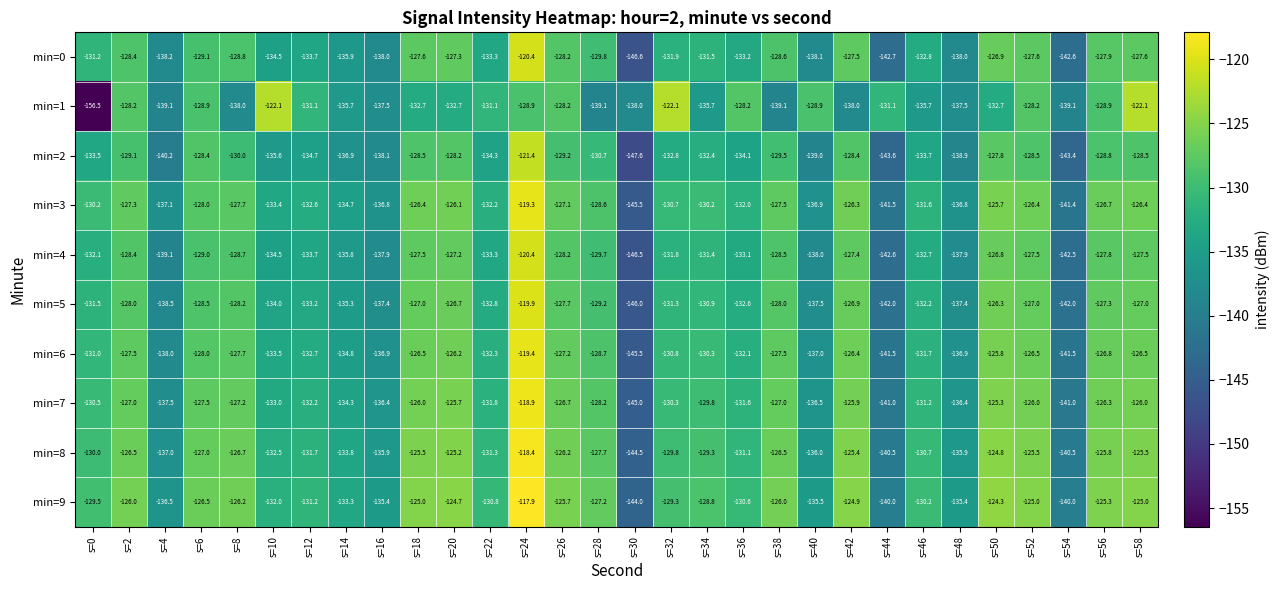

How many values in the min=1 series exceed -132?

14